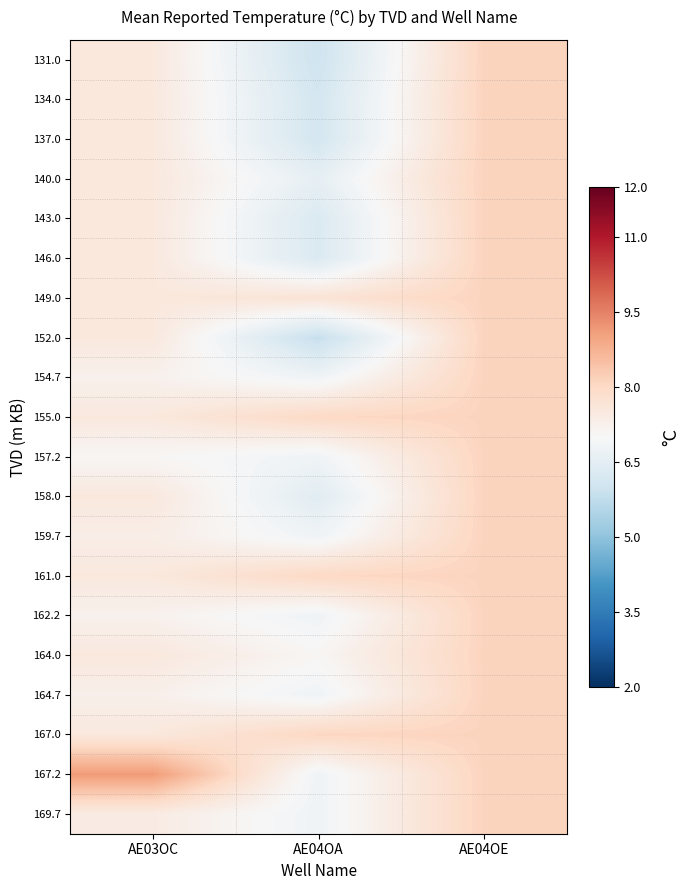

What is the greatest value displayed?

9.1